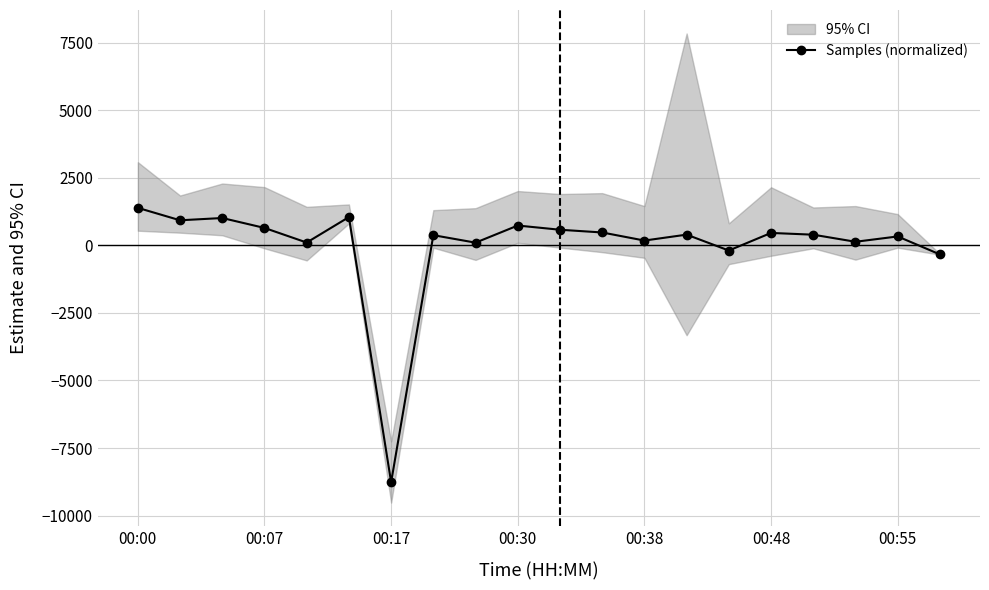

At which label does Samples (normalized) reach its minimum?

00:17